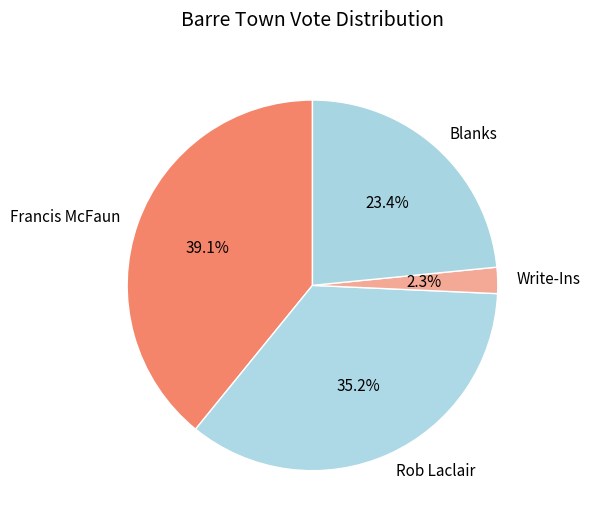

How many segments does this pie chart have?

4